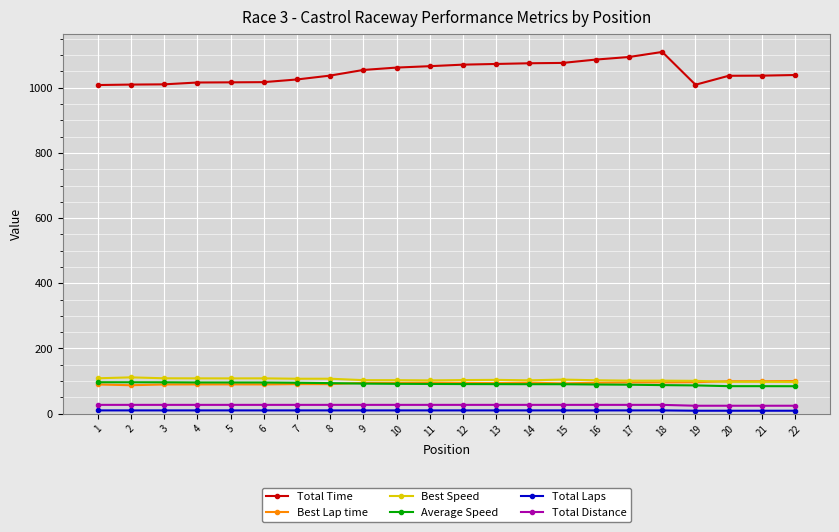

True or false: Average Speed and Total Distance intersect in this chart.

False